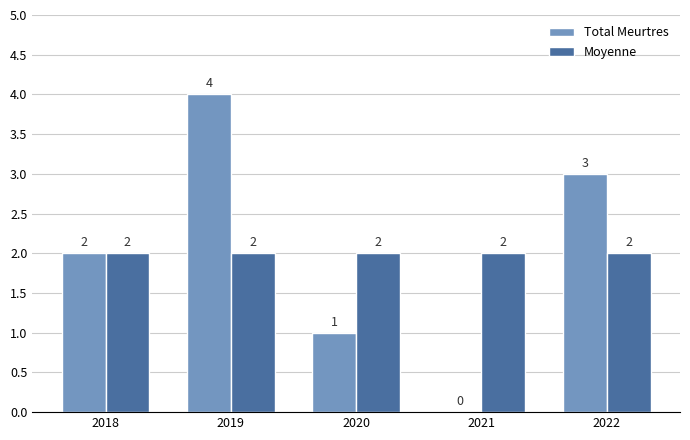

What are all the series names shown in the legend?

Total Meurtres, Moyenne